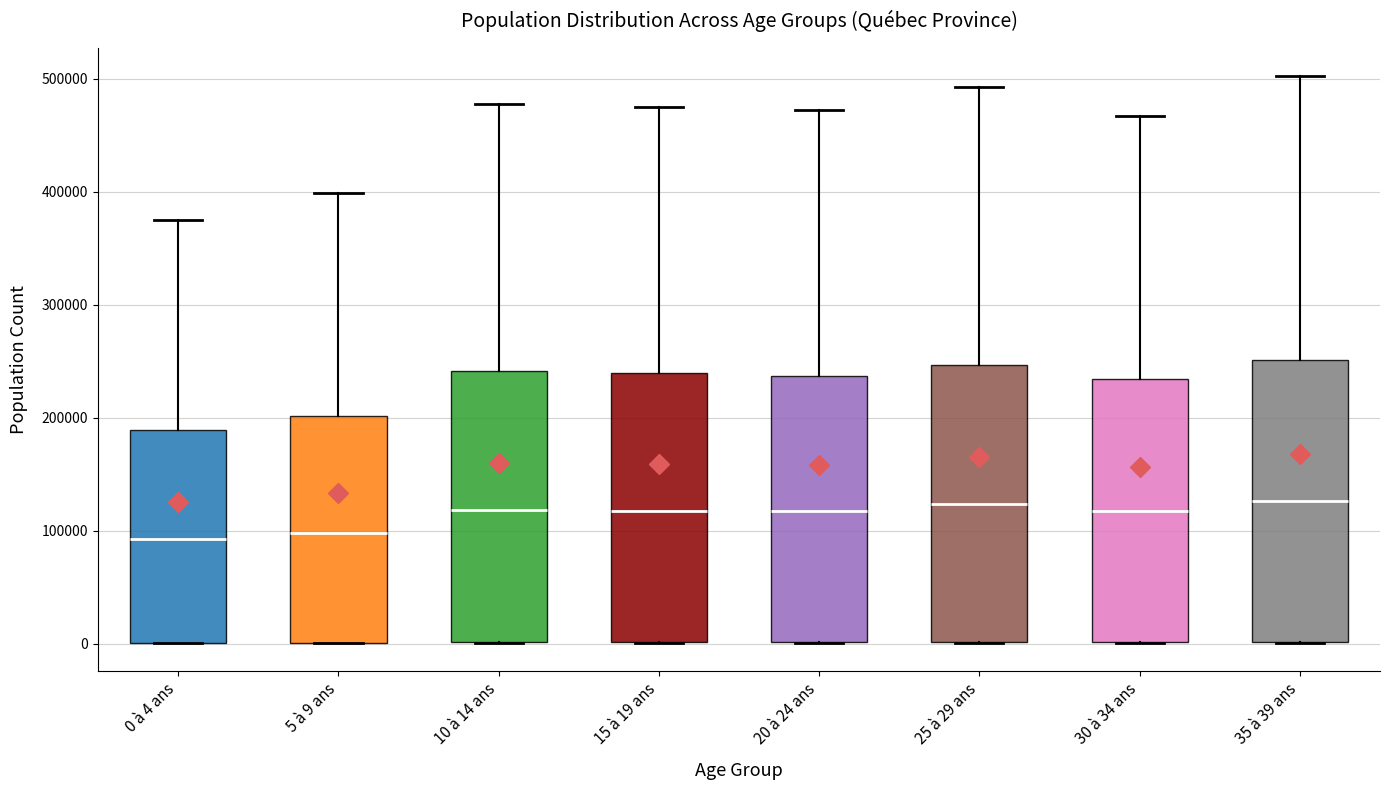

Where is the upper edge of the box for 5 à 9 ans on the y-axis? The values are not printed on the chart, so give them approximately, as read against the axis.

200000